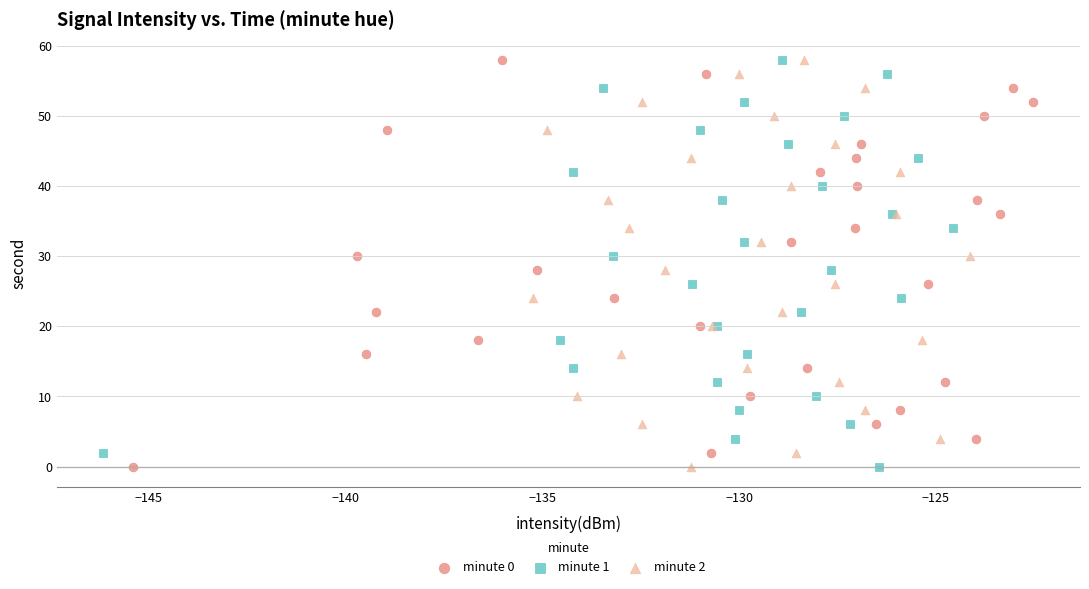

What are all the series names shown in the legend?

minute 0, minute 1, minute 2